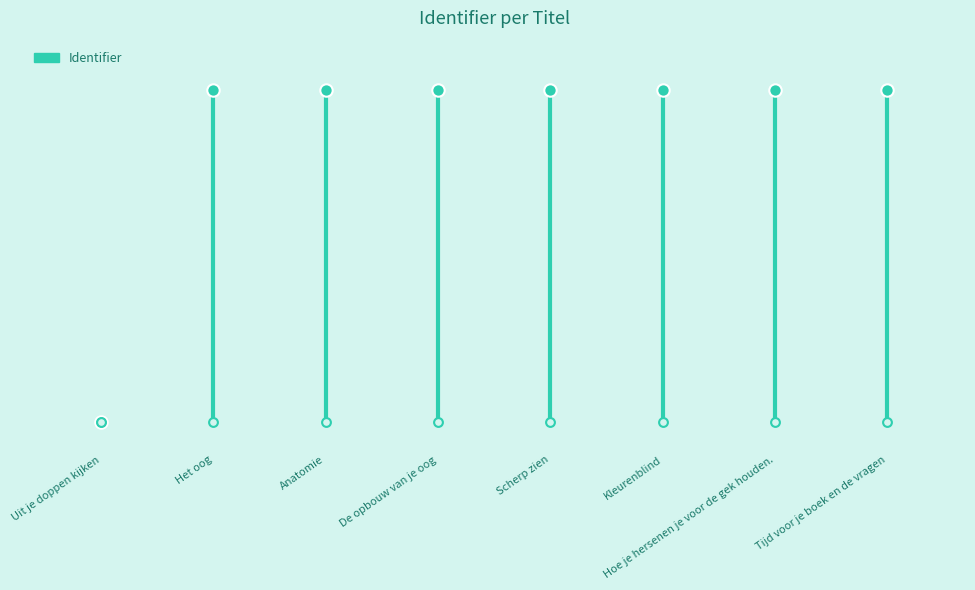

What is the ratio of the value at Hoe je hersenen je voor de gek houden. to the value at Scherp zien?

1.0